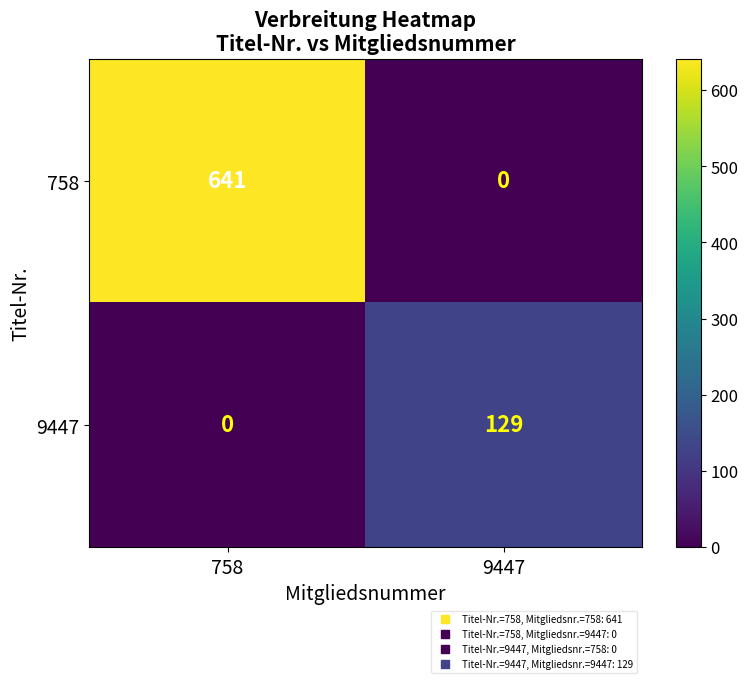

Count the number of categories in the chart.

2